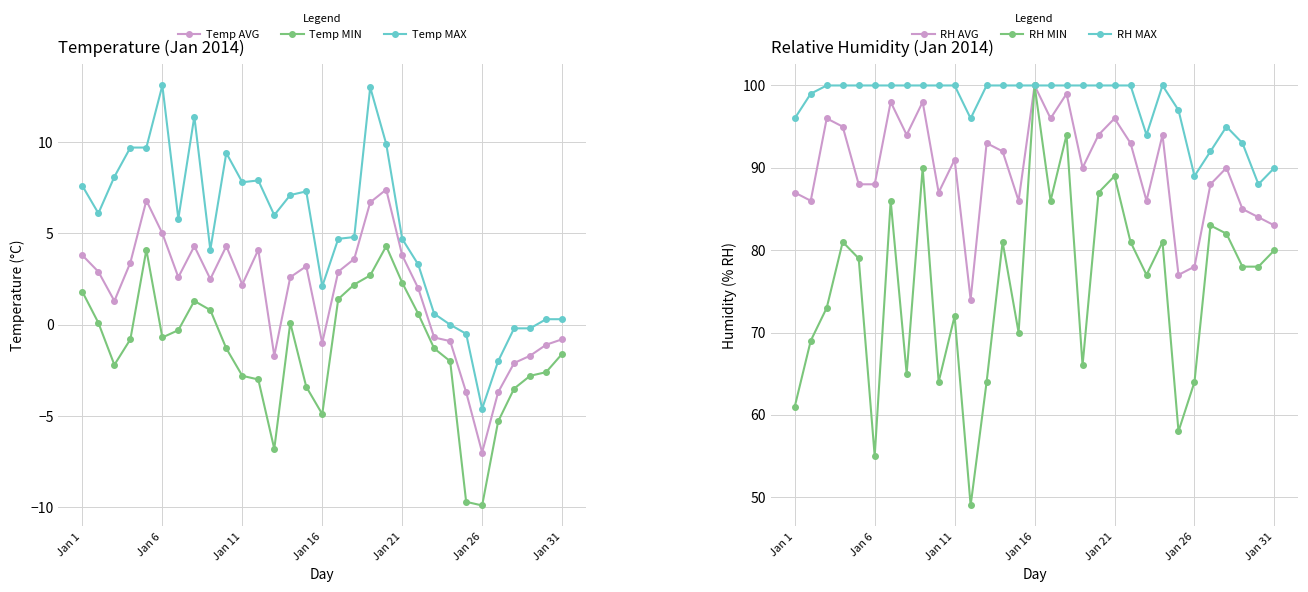

Reading left to right, extract all data points from this chart.

Temp AVG: 3.8	2.9	1.3	3.4	6.8	5.0	2.6	4.3	2.5	4.3	2.2	4.1	-1.7	2.6	3.2	-1.0	2.9	3.6	6.7	7.4	3.8	2.0	-0.7	-0.9	-3.7	-7.0	-3.7	-2.1	-1.7	-1.1	-0.8
Temp MIN: 1.8	0.1	-2.2	-0.8	4.1	-0.7	-0.3	1.3	0.8	-1.3	-2.8	-3.0	-6.8	0.1	-3.4	-4.9	1.4	2.2	2.7	4.3	2.3	0.6	-1.3	-2.0	-9.7	-9.9	-5.3	-3.5	-2.8	-2.6	-1.6
Temp MAX: 7.6	6.1	8.1	9.7	9.7	13.1	5.8	11.4	4.1	9.4	7.8	7.9	6.0	7.1	7.3	2.1	4.7	4.8	13.0	9.9	4.7	3.3	0.6	-0.0	-0.5	-4.6	-2.0	-0.2	-0.2	0.3	0.3
RH AVG: 87.0	86.0	96.0	95.0	88.0	88.0	98.0	94.0	98.0	87.0	91.0	74.0	93.0	92.0	86.0	100.0	96.0	99.0	90.0	94.0	96.0	93.0	86.0	94.0	77.0	78.0	88.0	90.0	85.0	84.0	83.0
RH MIN: 61.0	69.0	73.0	81.0	79.0	55.0	86.0	65.0	90.0	64.0	72.0	49.0	64.0	81.0	70.0	100.0	86.0	94.0	66.0	87.0	89.0	81.0	77.0	81.0	58.0	64.0	83.0	82.0	78.0	78.0	80.0
RH MAX: 96.0	99.0	100.0	100.0	100.0	100.0	100.0	100.0	100.0	100.0	100.0	96.0	100.0	100.0	100.0	100.0	100.0	100.0	100.0	100.0	100.0	100.0	94.0	100.0	97.0	89.0	92.0	95.0	93.0	88.0	90.0